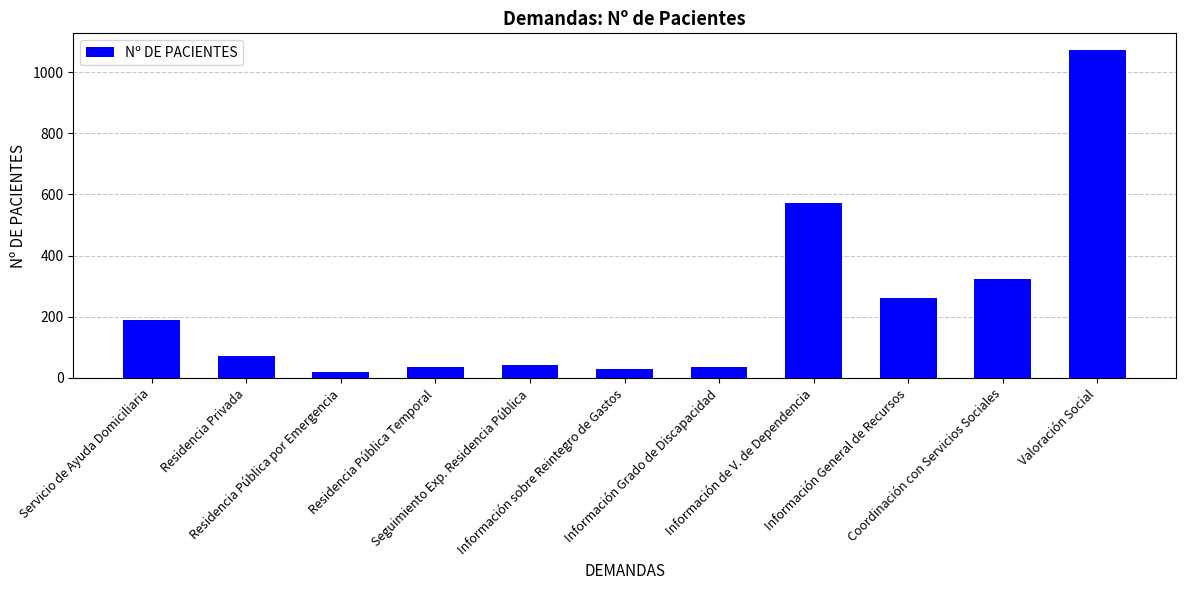

What is the sum of all values?

2646